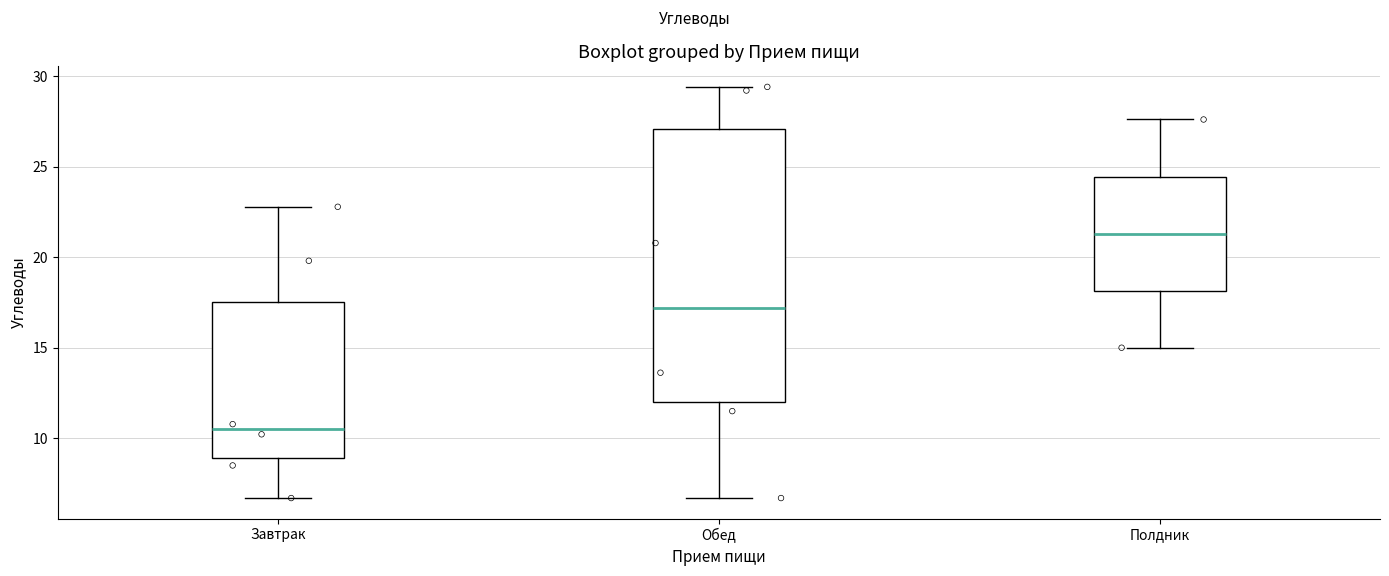

Where does the upper whisker of the box for Обед end on the y-axis? The values are not printed on the chart, so give them approximately, as read against the axis.

29.5